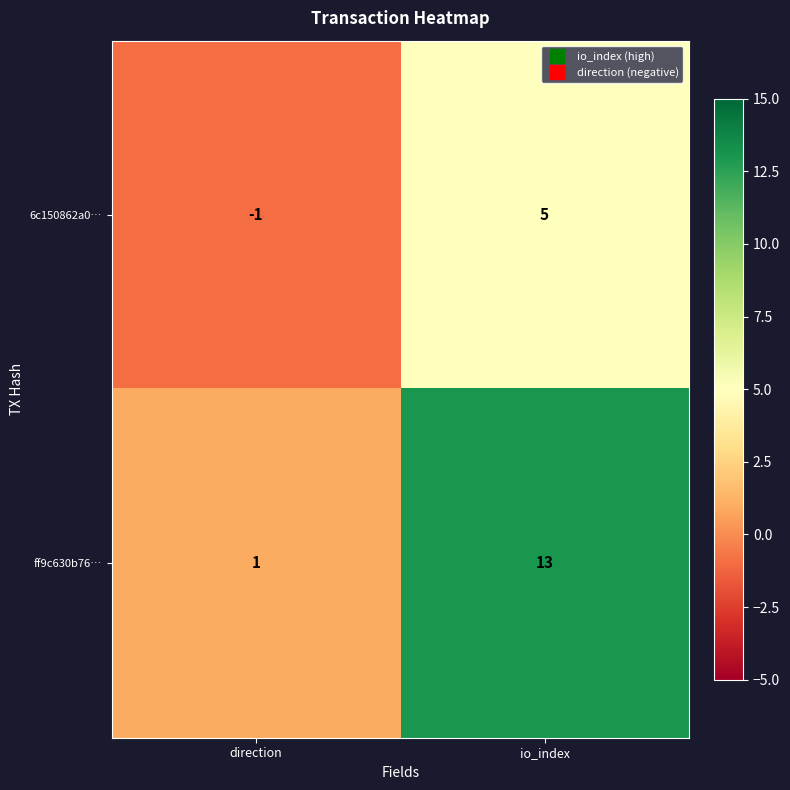

Reading left to right, extract all data points from this chart.

6c150862a0…: direction=-1	io_index=5
ff9c630b76…: direction=1	io_index=13